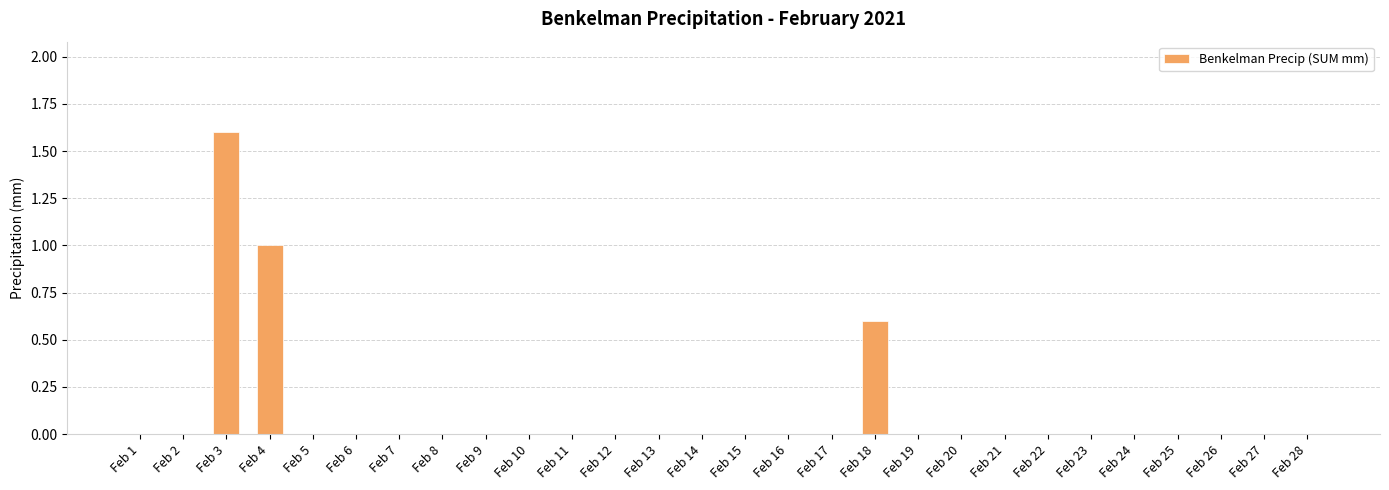

What is the sum of all values?

3.2